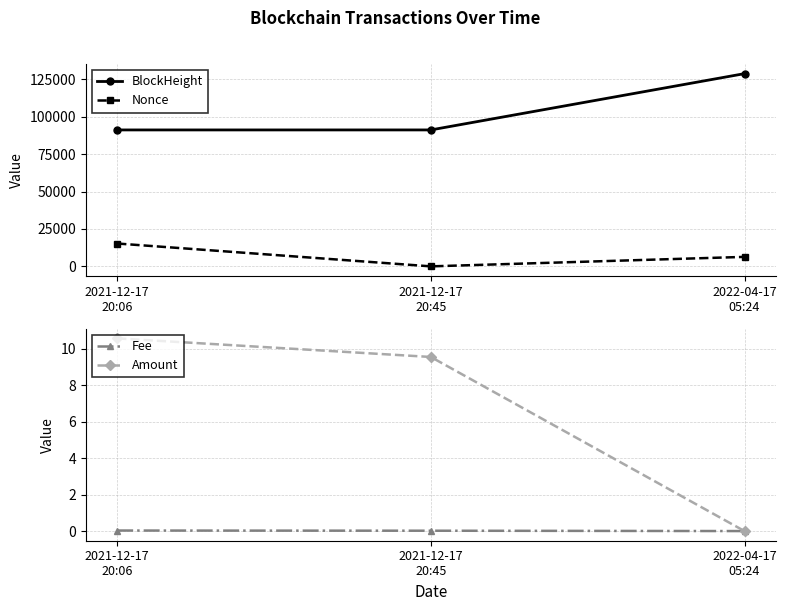

What are all the series names shown in the legend?

BlockHeight, Nonce, Fee, Amount